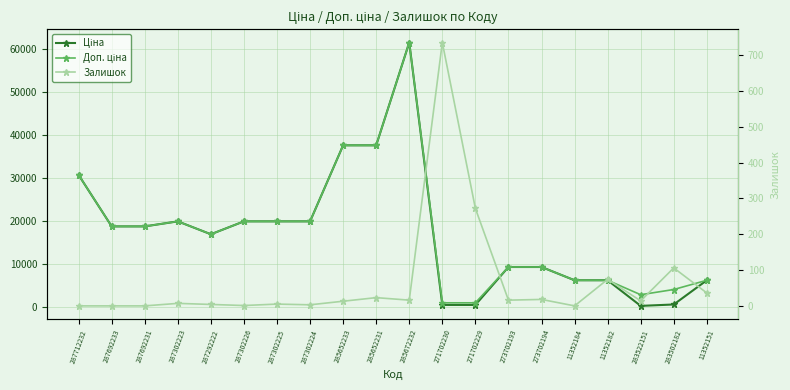

List the series in order of their peak value, lowest first.

Залишок, Ціна, Доп. ціна